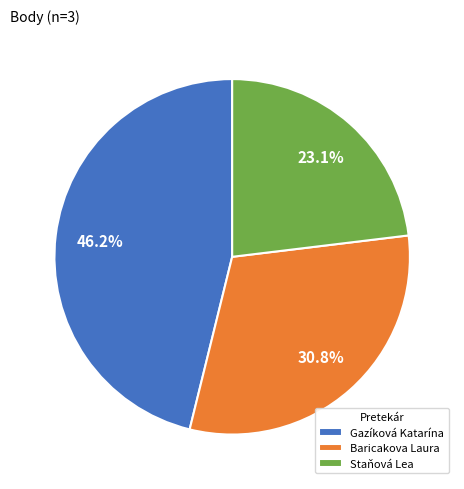

Which slice is the smallest?

Staňová Lea